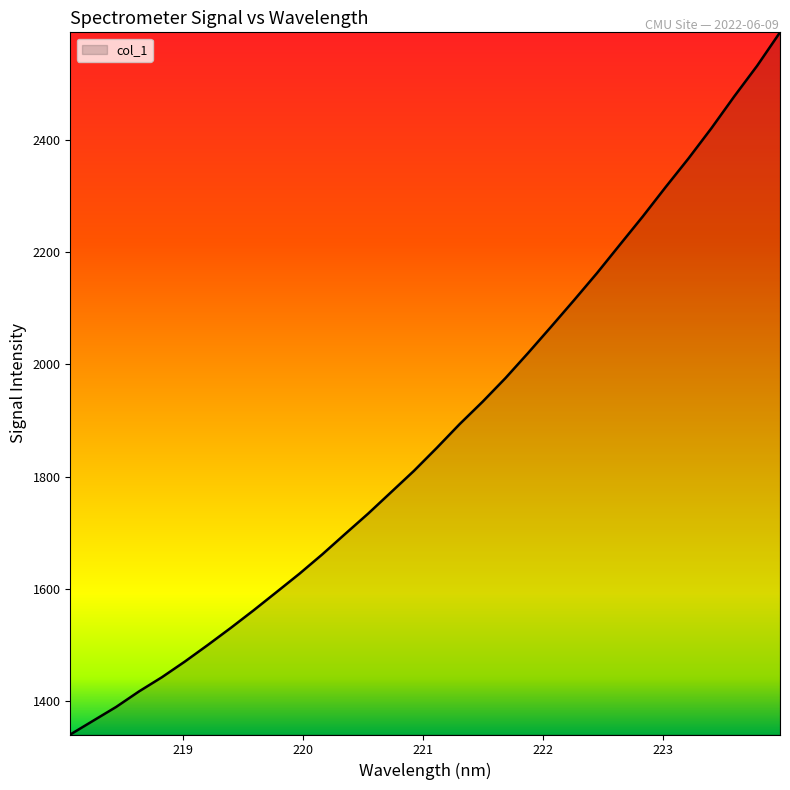

What is the difference between the maximum and minimum values?

1250.3